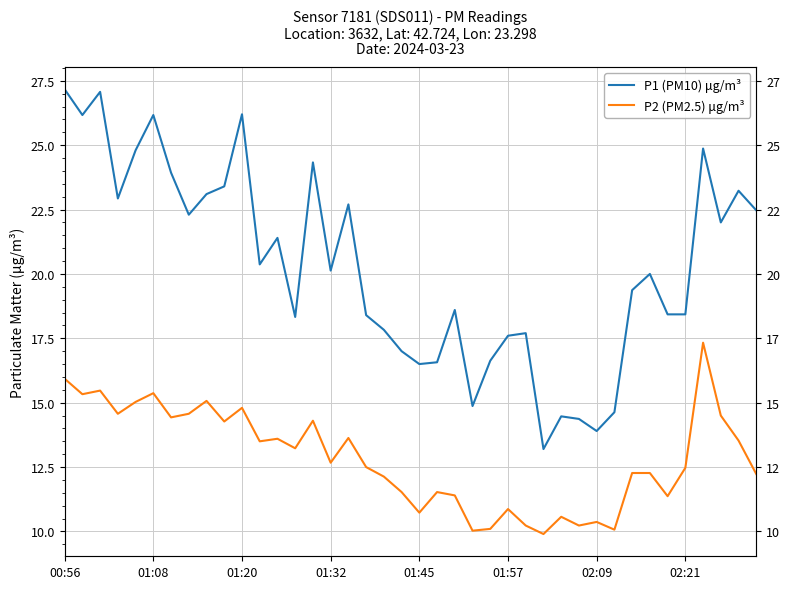

How many values in the P2 (PM2.5) μg/m³ series are below 12?

14